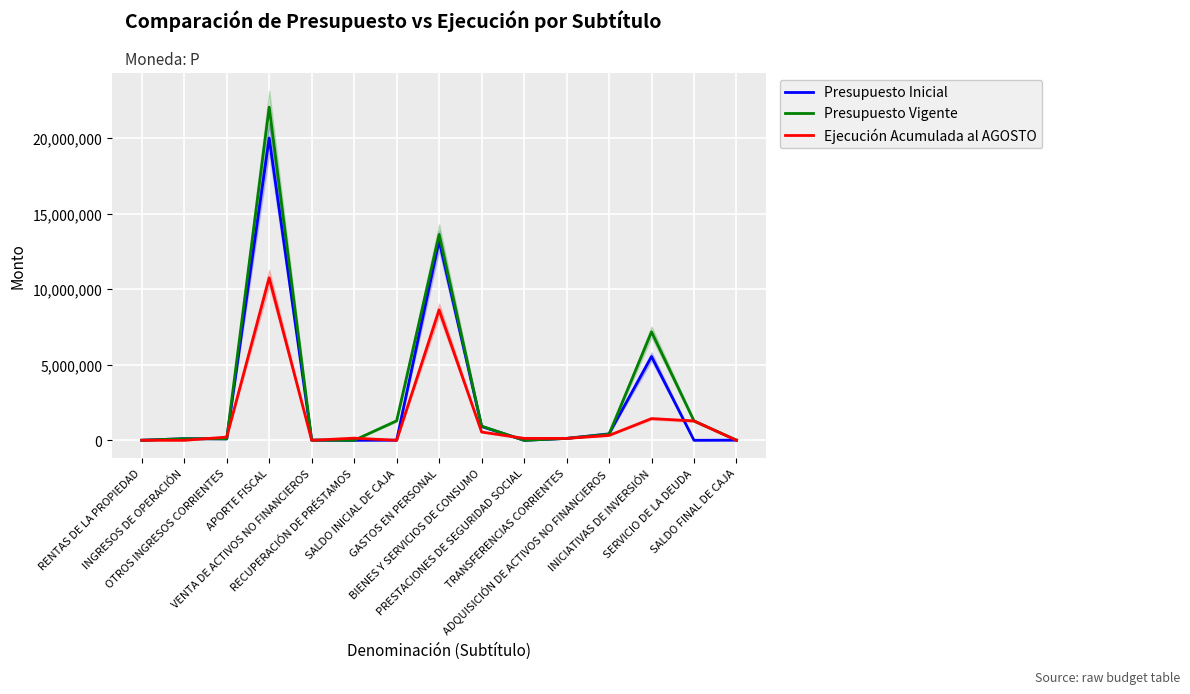

Reading left to right, what are all the values shown in this chart?

Presupuesto Inicial: 4925	106766	96049	20011190	12312	0	10000	13217725	913994	0	126229	428815	5543479	1000	10000
Presupuesto Vigente: 4925	106766	96049	22053792	12312	0	1291308	13624109	938873	0	126229	405479	7178154	1282308	10000
Ejecución Acumulada al AGOSTO: 3710	0	212922	10756540	0	143171	0	8631794	548622	128574	126229	323636	1437996	1282308	0